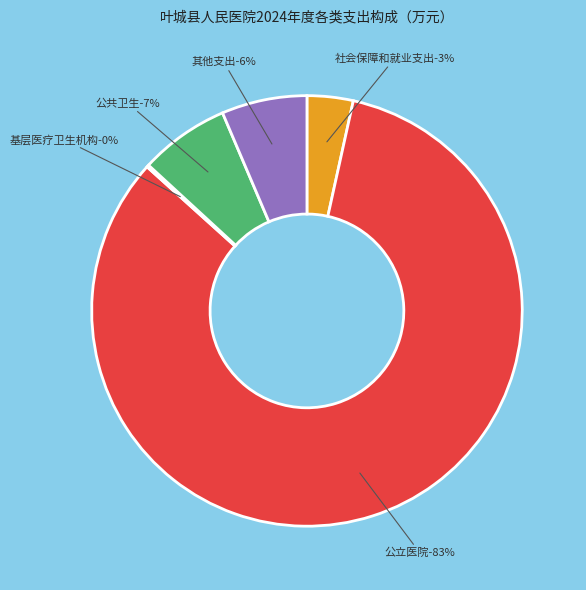

Which slice is the smallest?

基层医疗卫生机构